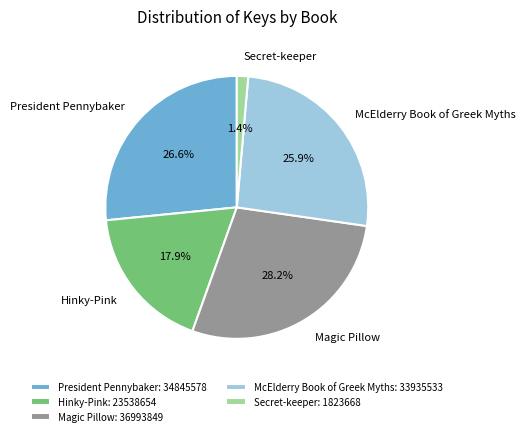

Which category has the biggest portion of the pie?

Magic Pillow